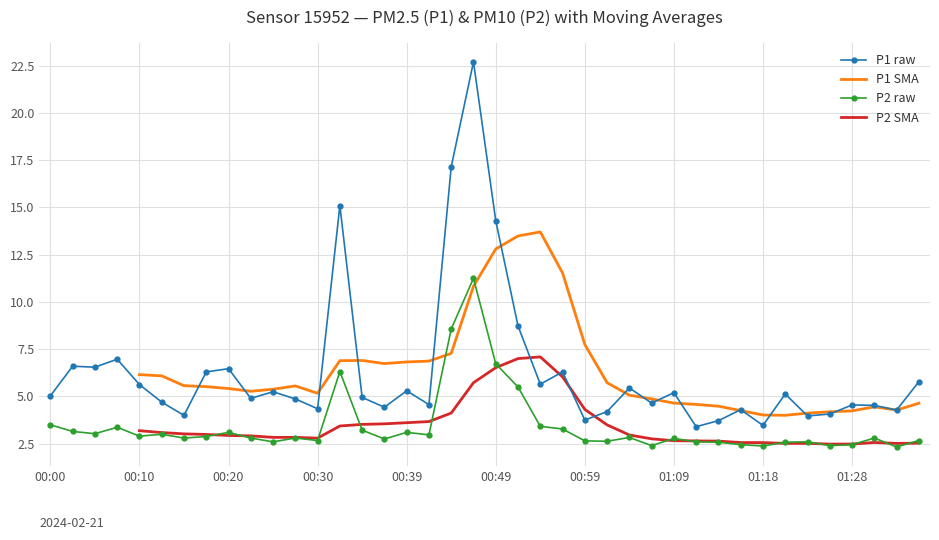

Which series has the largest total across all categories?

P1